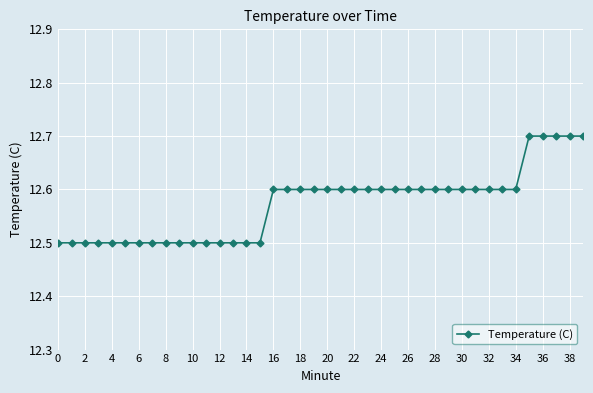

What is the difference between the second highest and minimum values?

0.2